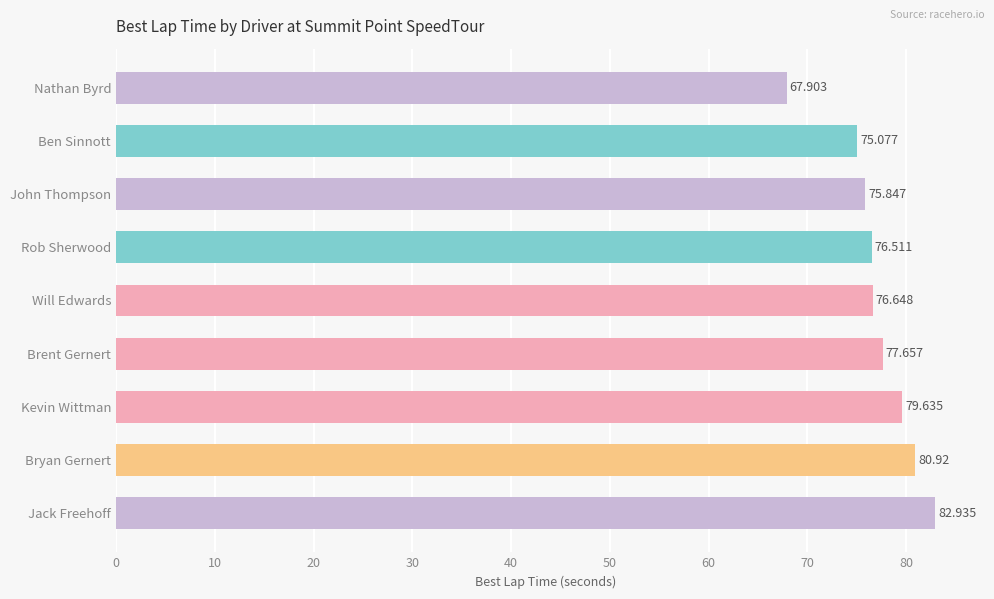

How many values exceed 76?

6